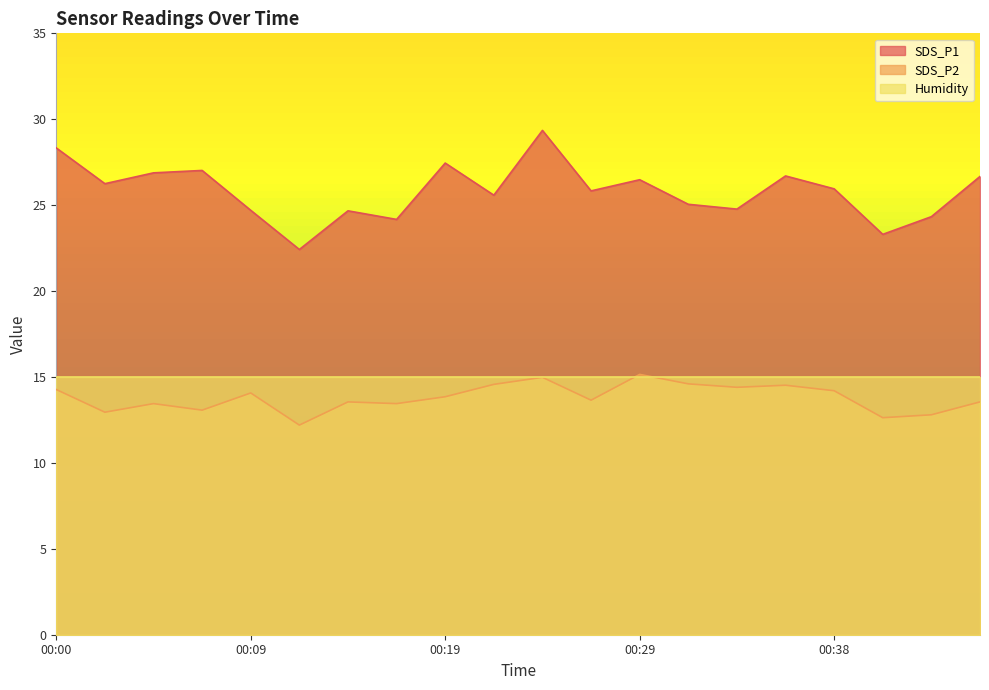

Read the SDS_P2 value at 00:19.

13.8